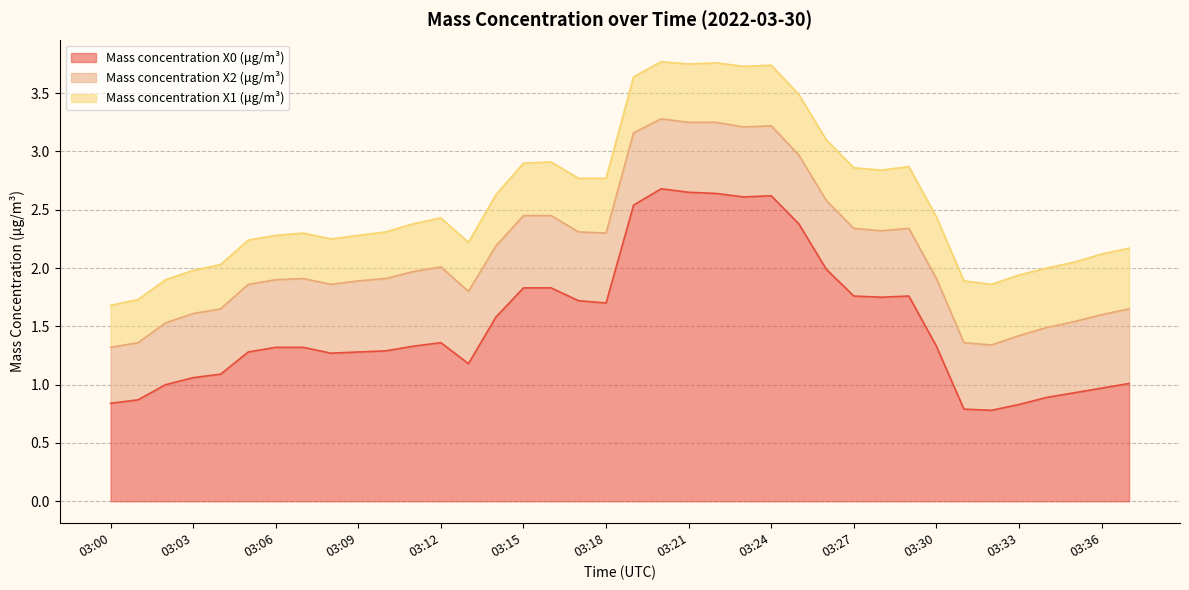

What is the difference between the maximum and minimum values in the Mass concentration X1 (μg/m³) series?

0.2